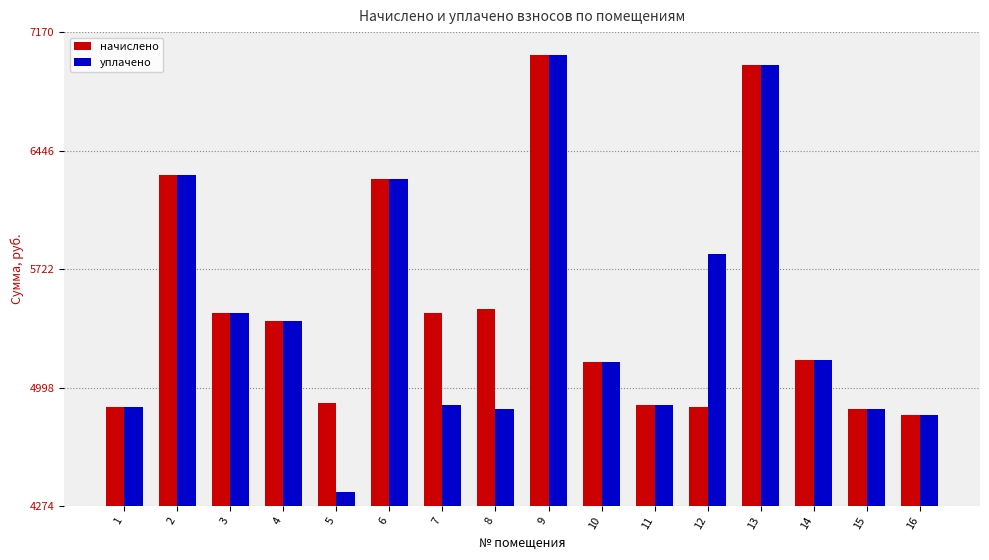

How many series are shown in this chart?

2